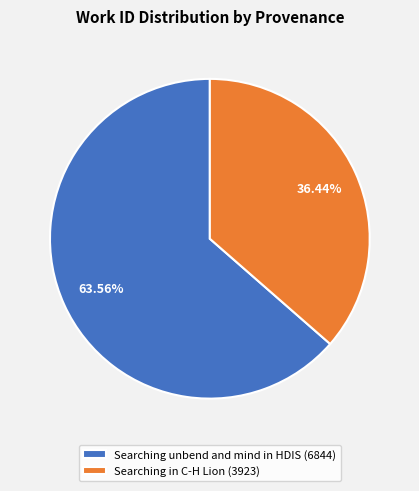

Between Searching unbend and mind in HDIS and Searching in C-H Lion, which is larger?

Searching unbend and mind in HDIS